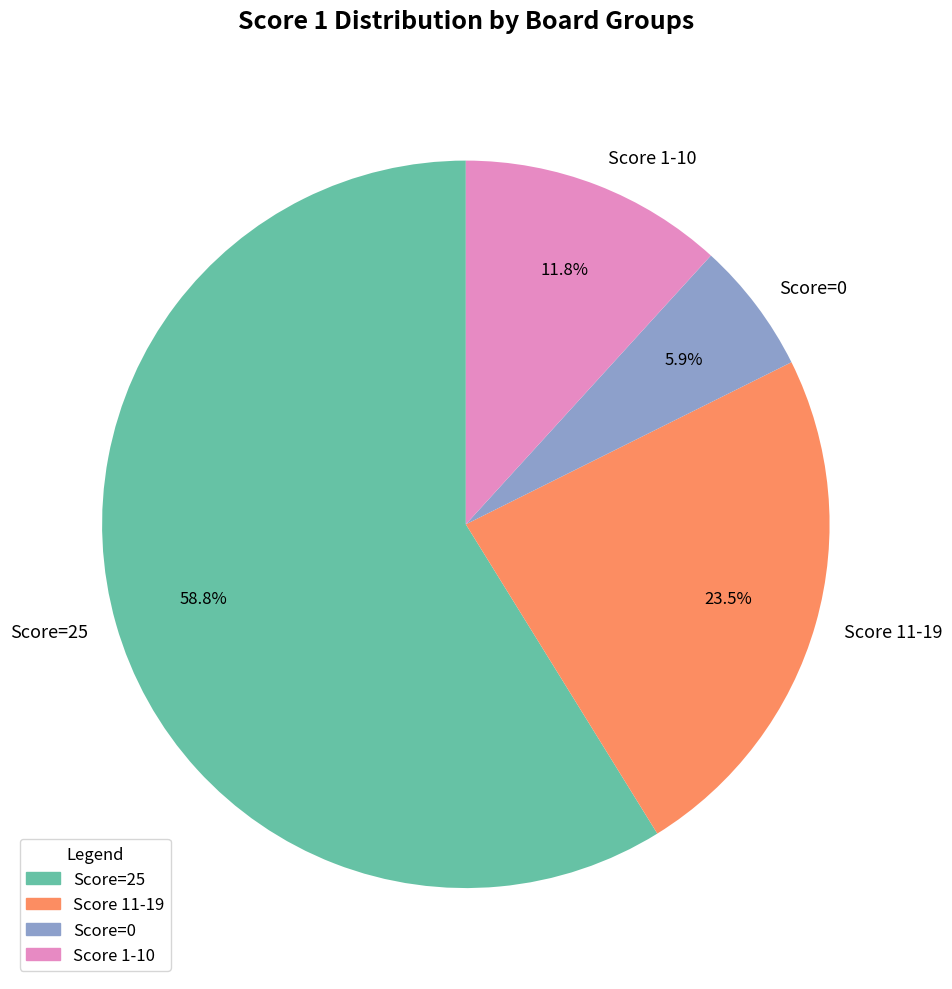

Approximately how many times larger is the value at Score=25 compared to Score 11-19?

2.5